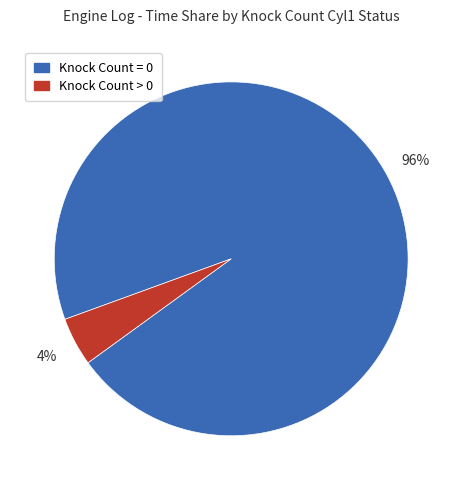

Is there a majority slice in this chart?

Yes